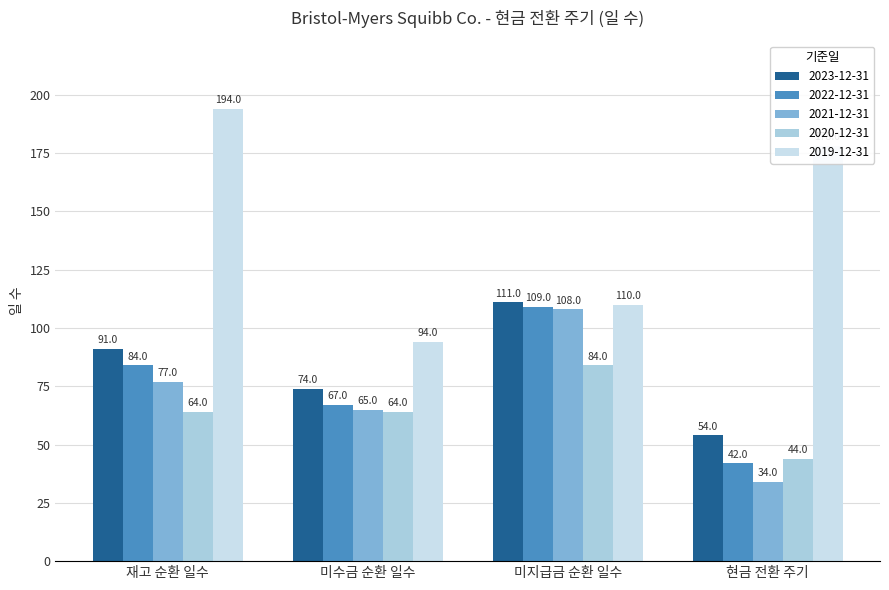

True or false: 2020-12-31 has a value of 134 at 미지급금 순환 일수.

False